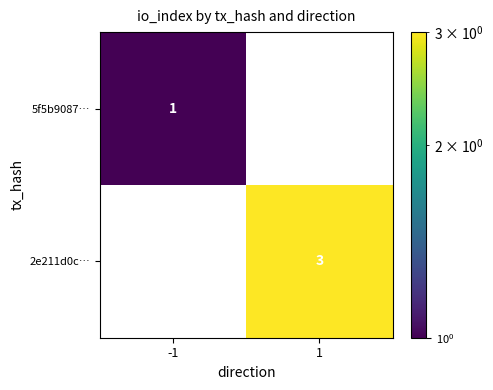

True or false: 5f5b9087… has a value of 1 at -1.

True